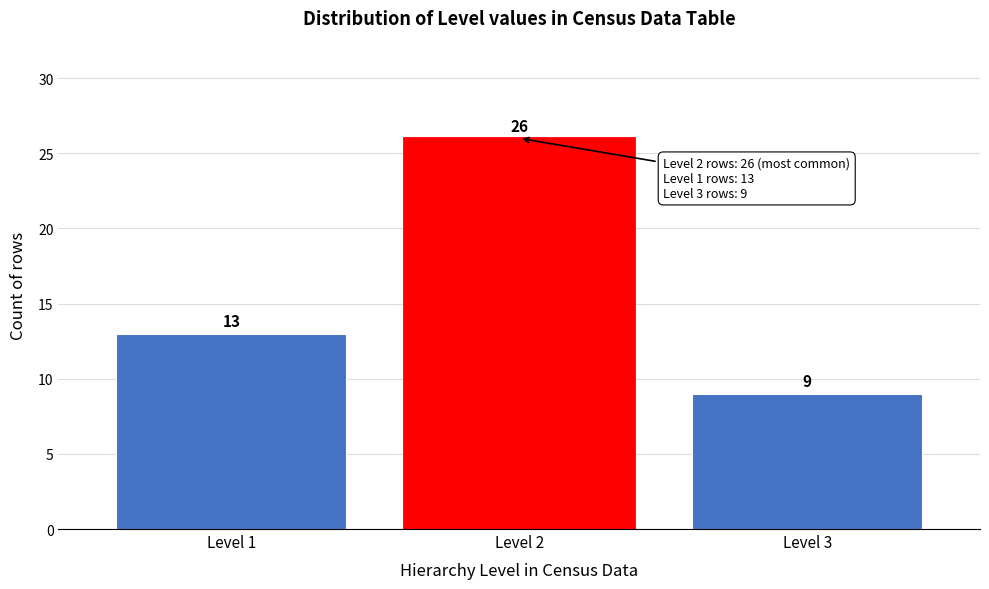

Reading left to right, extract all data points from this chart.

Level 1=13	Level 2=26	Level 3=9